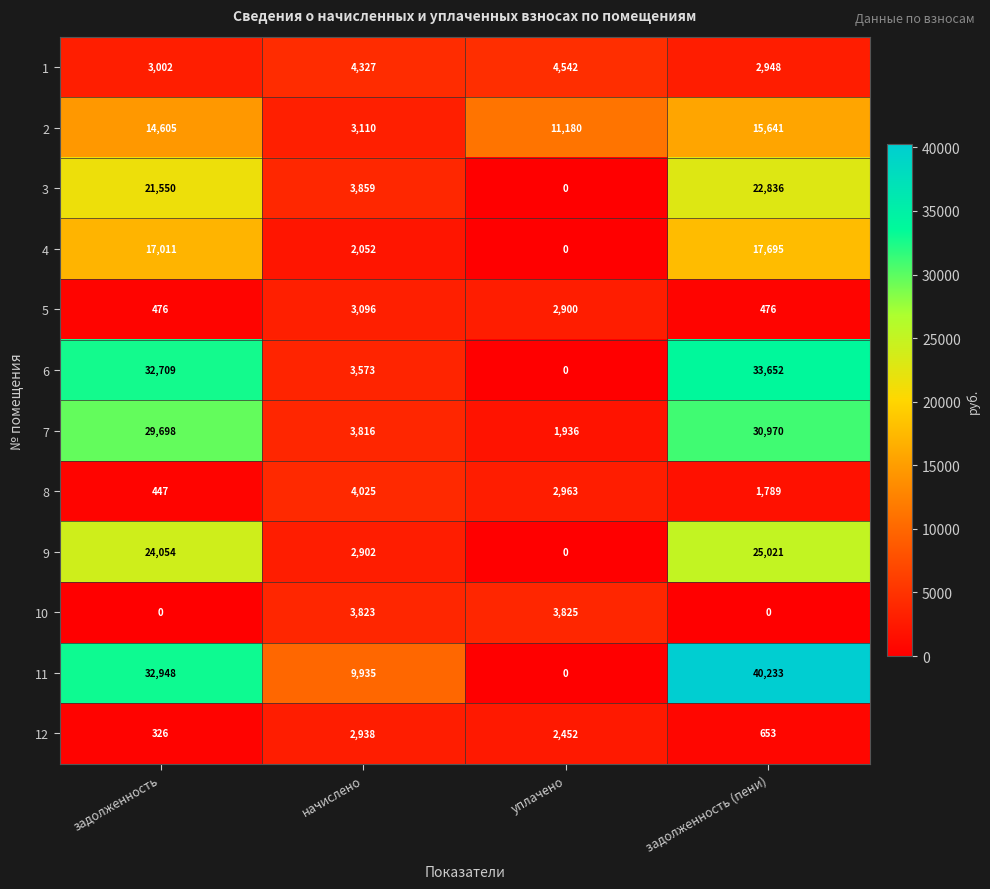

What is the total value across all series at уплачено?

29798